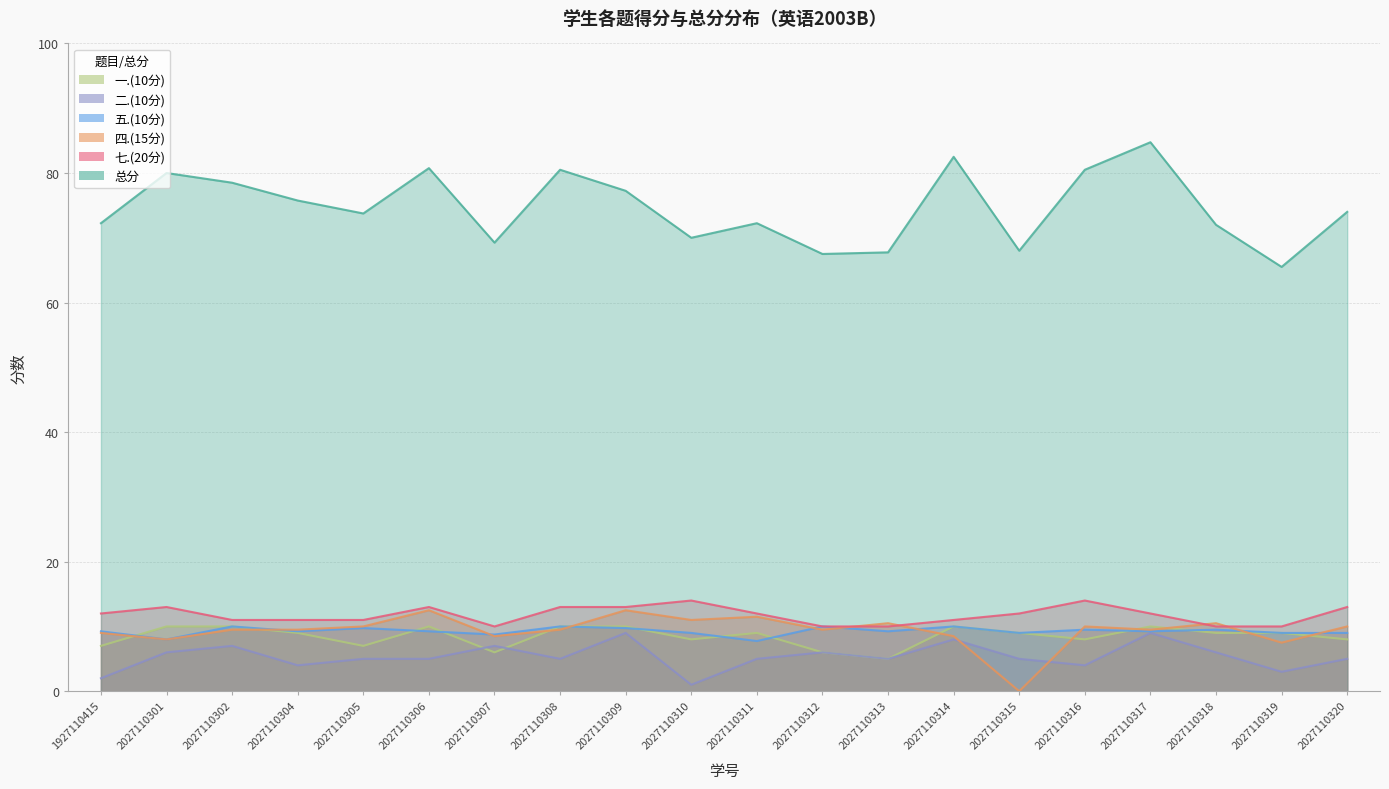

Rank the series by their maximum value, from highest to lowest.

总分, 七.(20分), 四.(15分), 五.(10分), 一.(10分), 二.(10分)